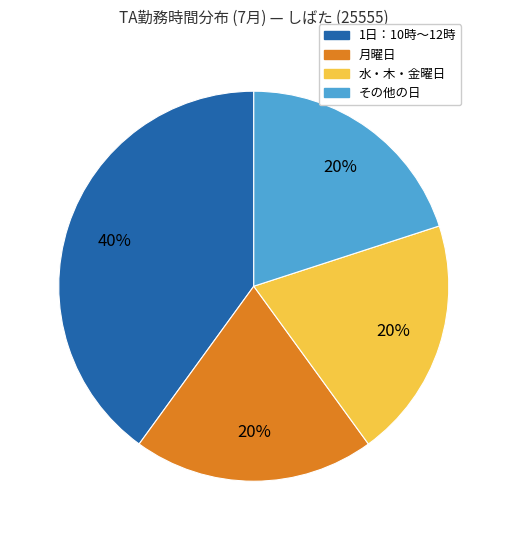

Is there any slice that represents more than half of the pie?

No